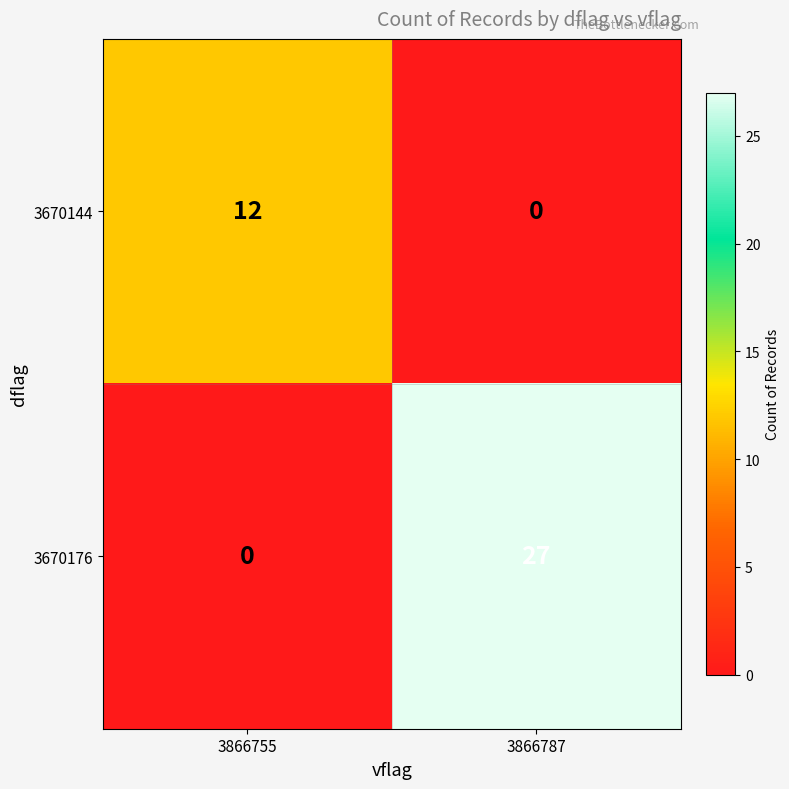

At which category is the sum across all series the highest?

3866787